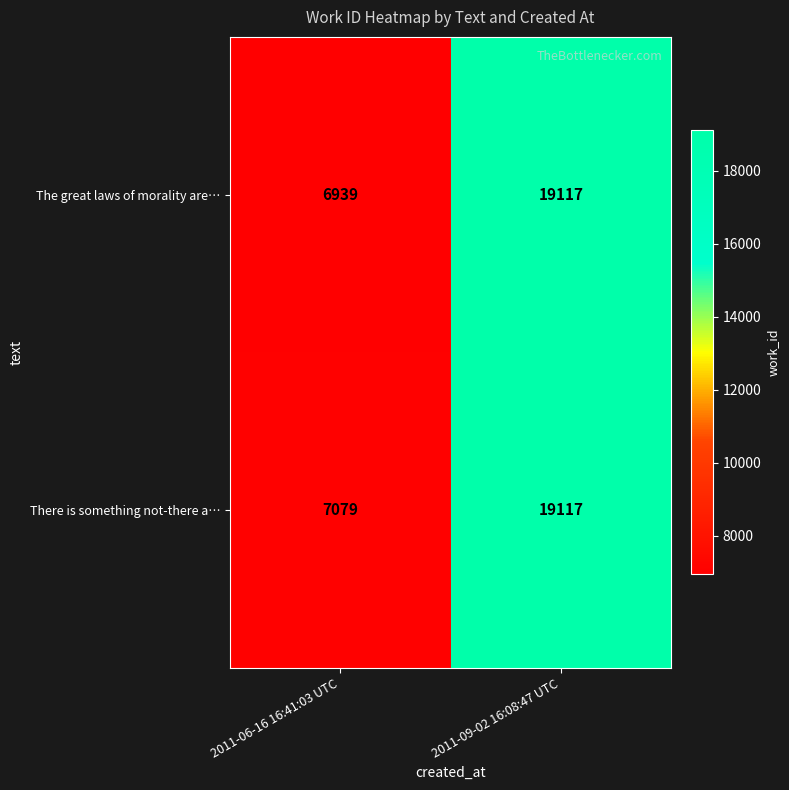

The There is something not-there a… series shows 9710 at 2011-09-02 16:08:47 UTC. True or false?

False